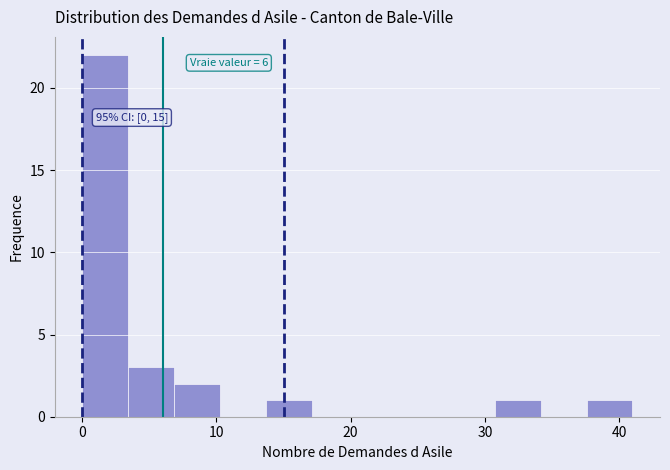

Read against the x-axis, roughly where is the centre of the tallest bar?

2